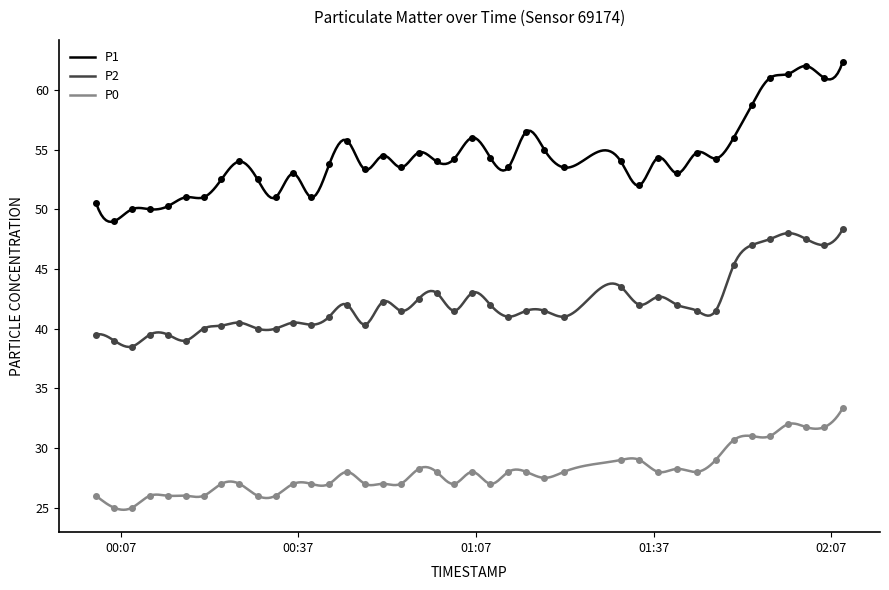

Which label corresponds to the largest value in the chart?

2023-05-10T02:08:56